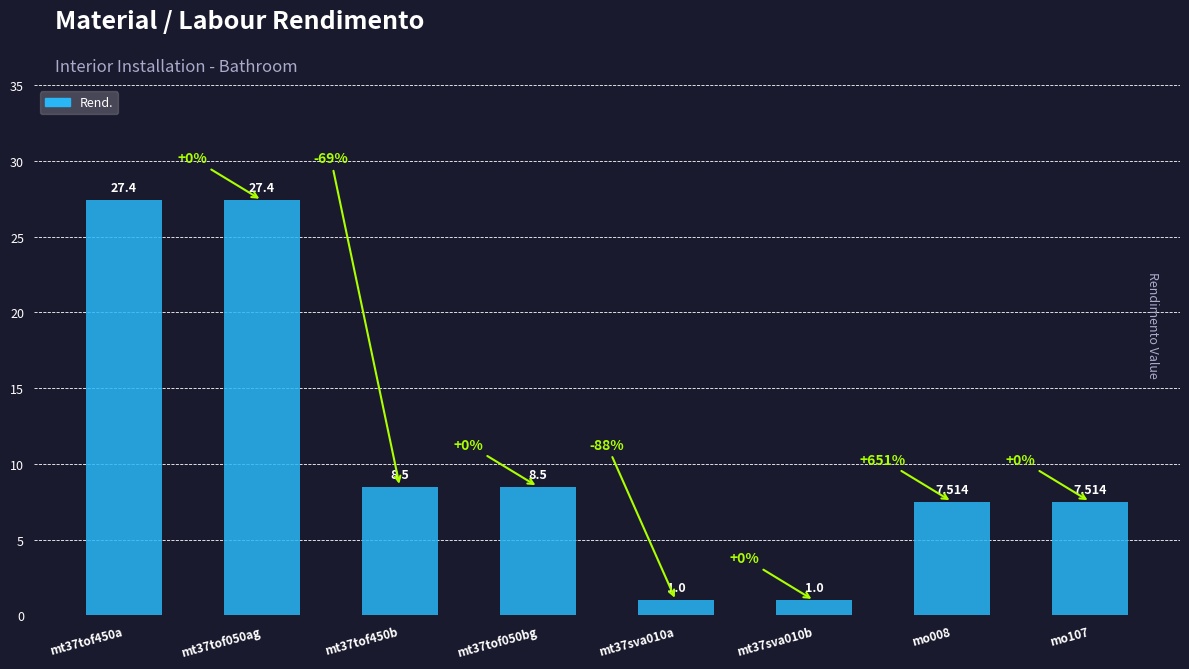

True or false: the data shows 7.5 at mo107.

True